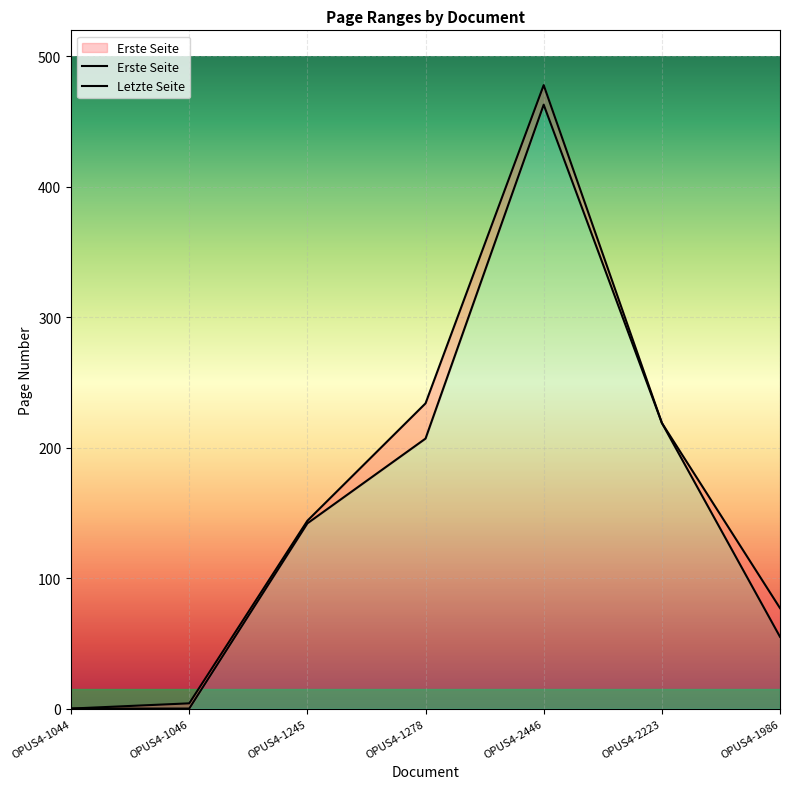

What is the sum of the Erste Seite values at OPUS4-2223 and OPUS4-1245?

361